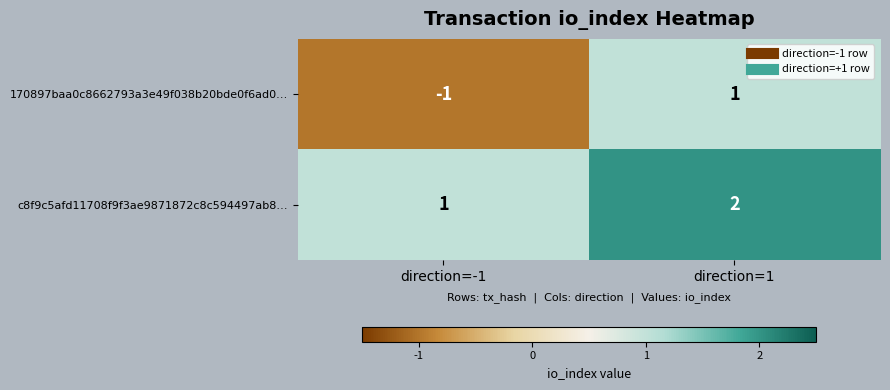

Which series has the widest spread of values?

170897baa0c8662793a3e49f038b20bde0f6ad0…